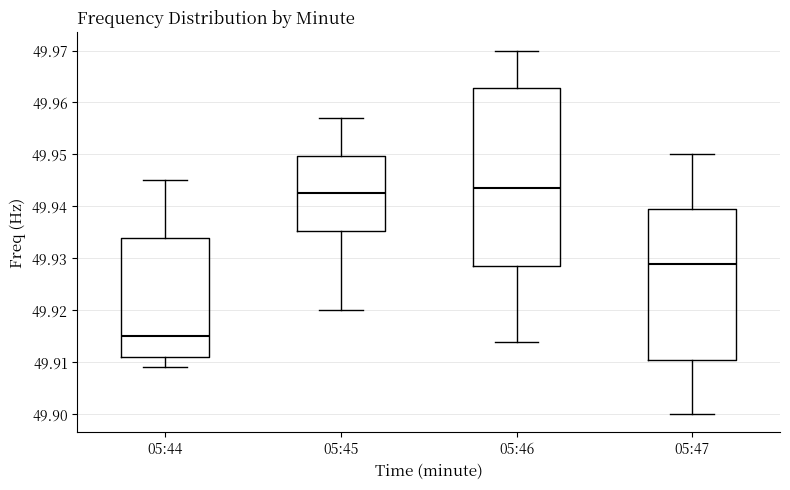

Which box has the lowest median line?

05:44